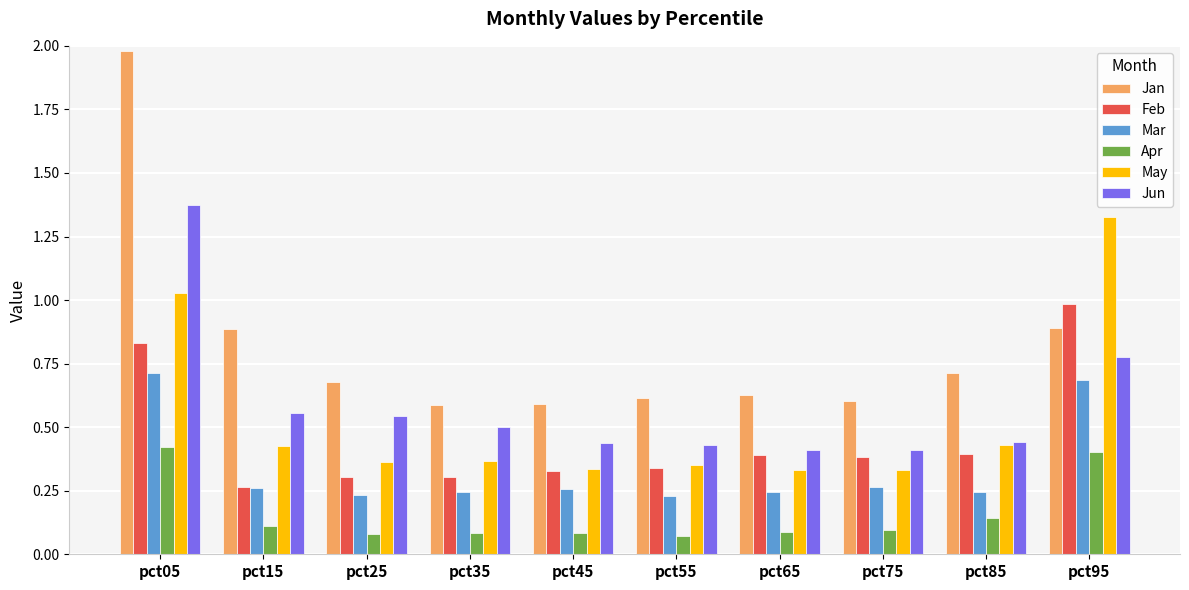

Which series changed the most between pct05 and pct25?

Jan